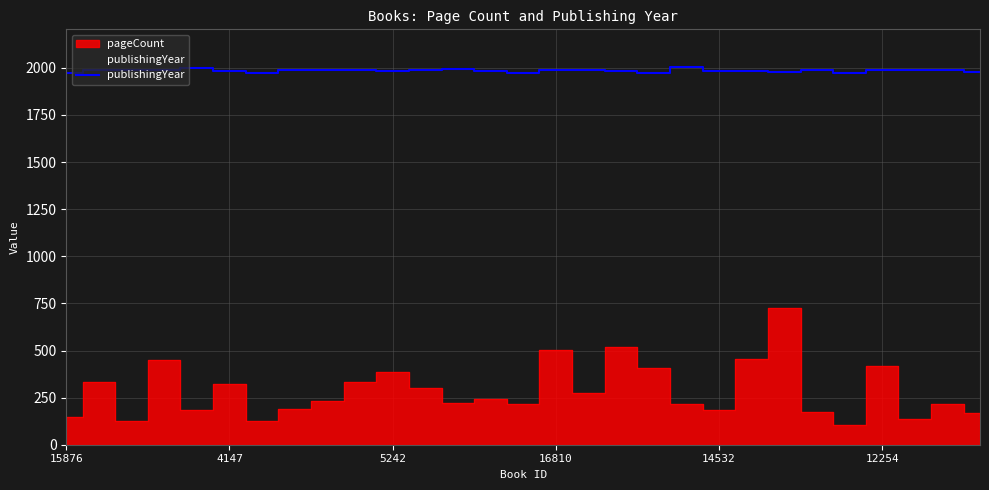

At which category does the chart reach its peak across all series?

19